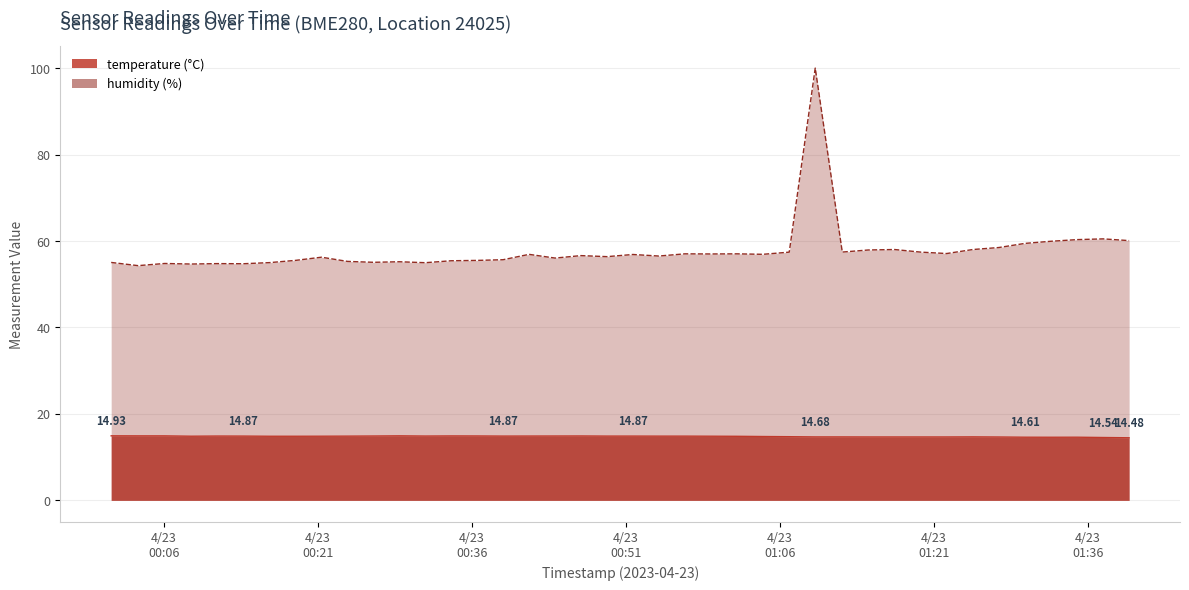

What is the average value of the humidity series?

57.8